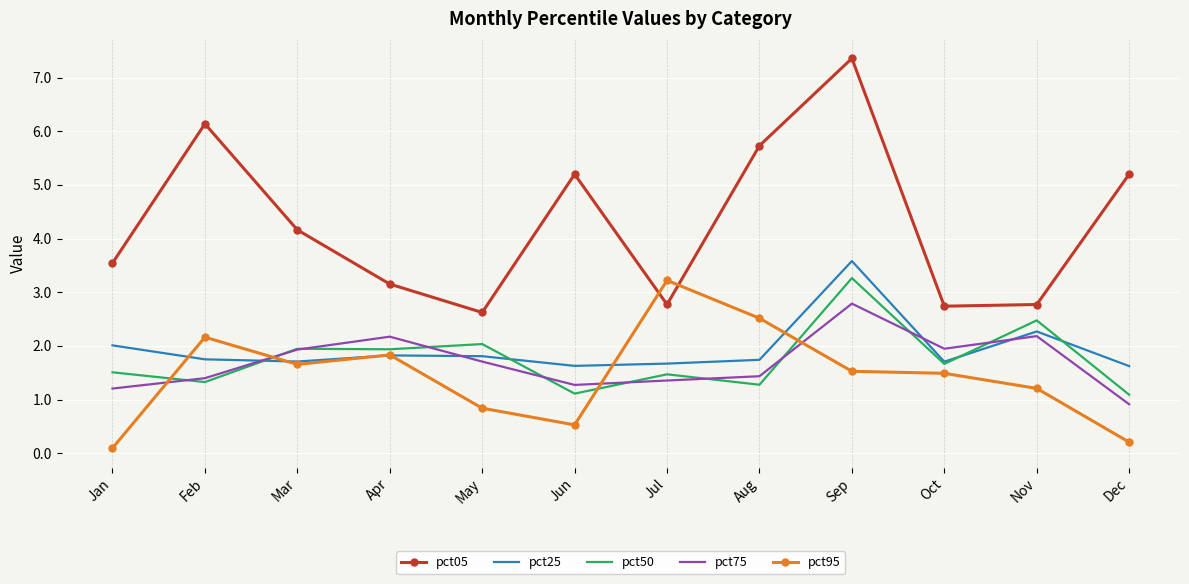

What is the maximum value for pct05?

7.4